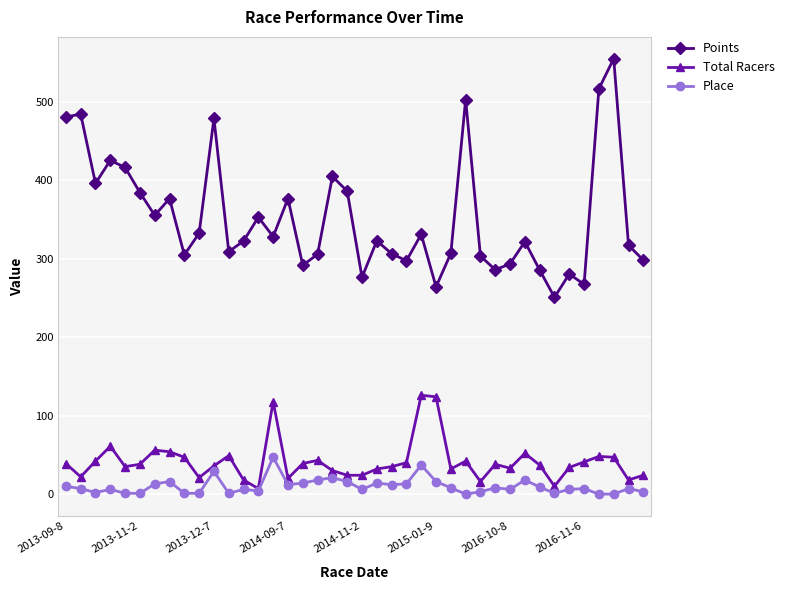

Which series has the largest range (max minus min)?

Points